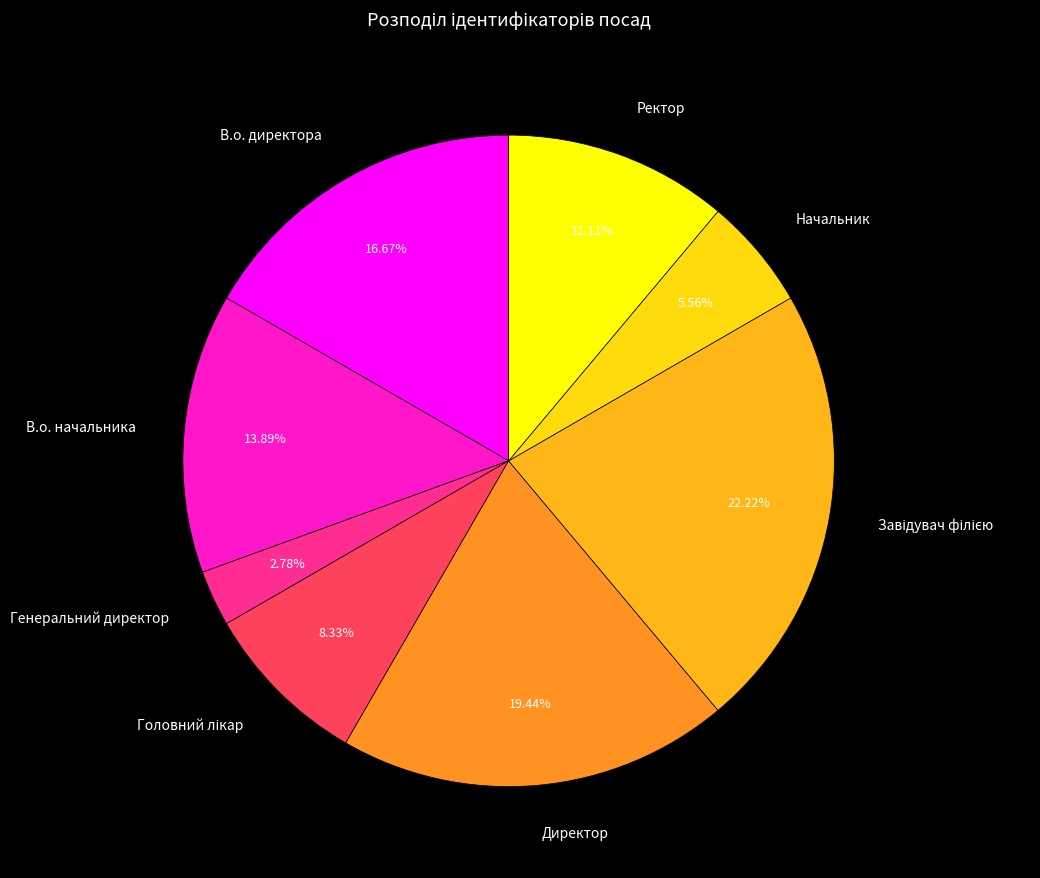

Is the sum of В.о. начальника and Директор greater than half?

No